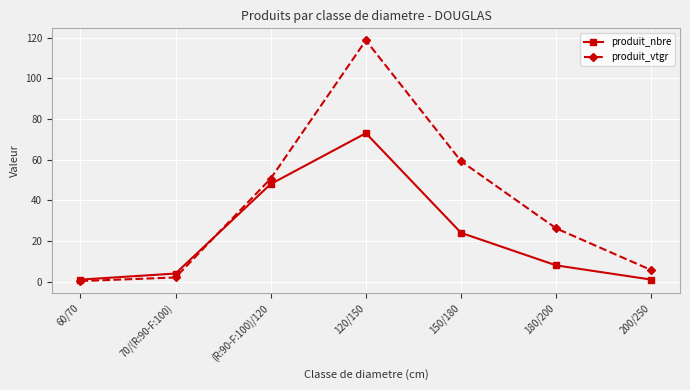

What is the label of the 6th point from the left?

180/200